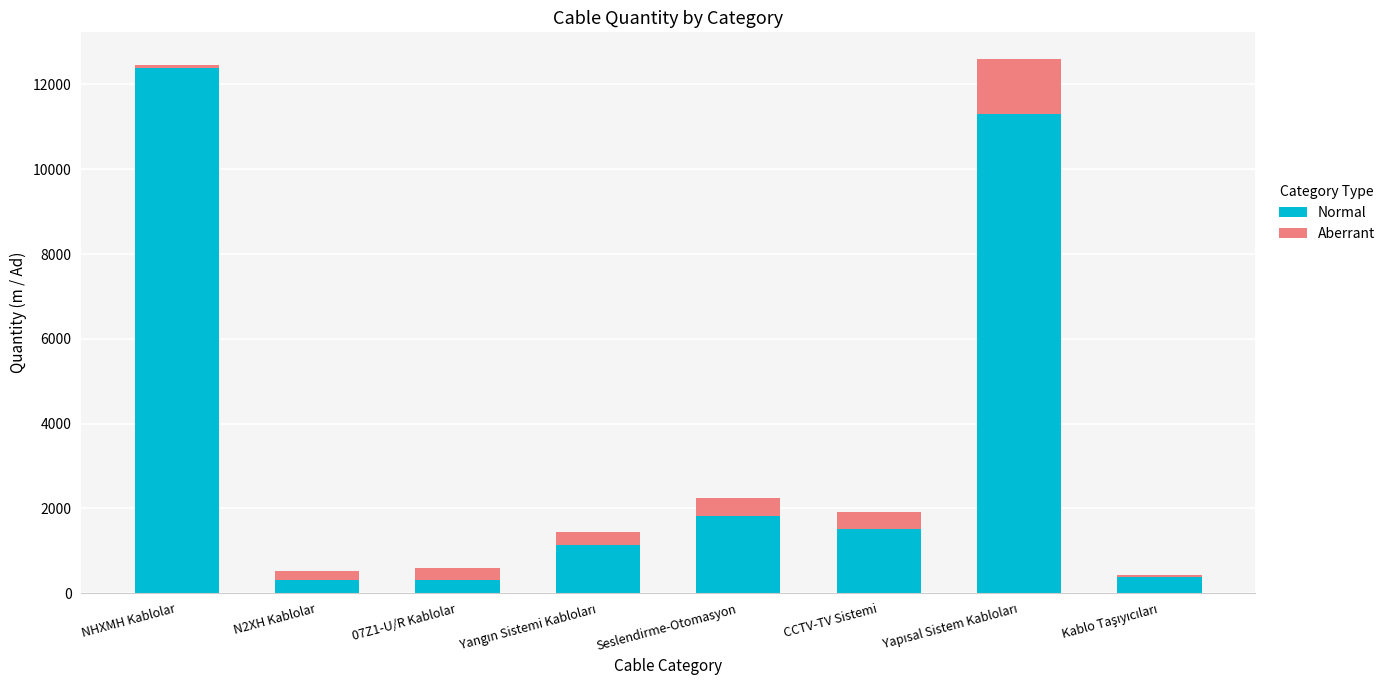

At which label does Normal reach its peak?

NHXMH Kablolar